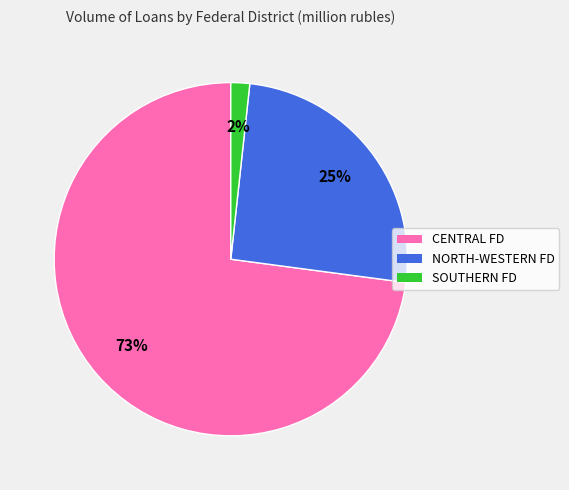

Is there any slice that represents more than half of the pie?

Yes